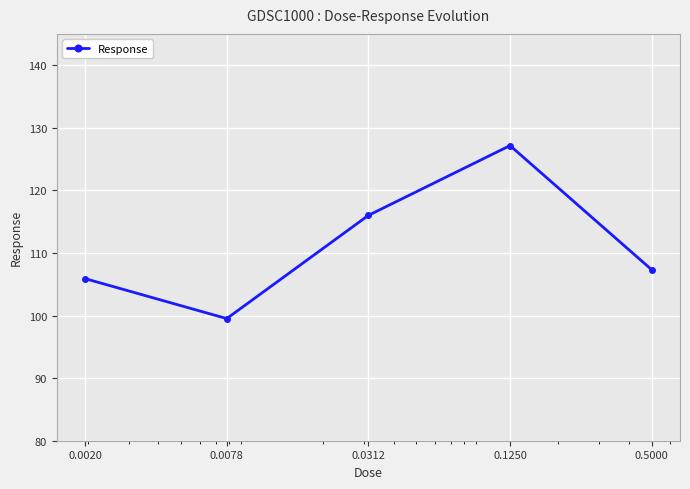

What is the average value?

111.2